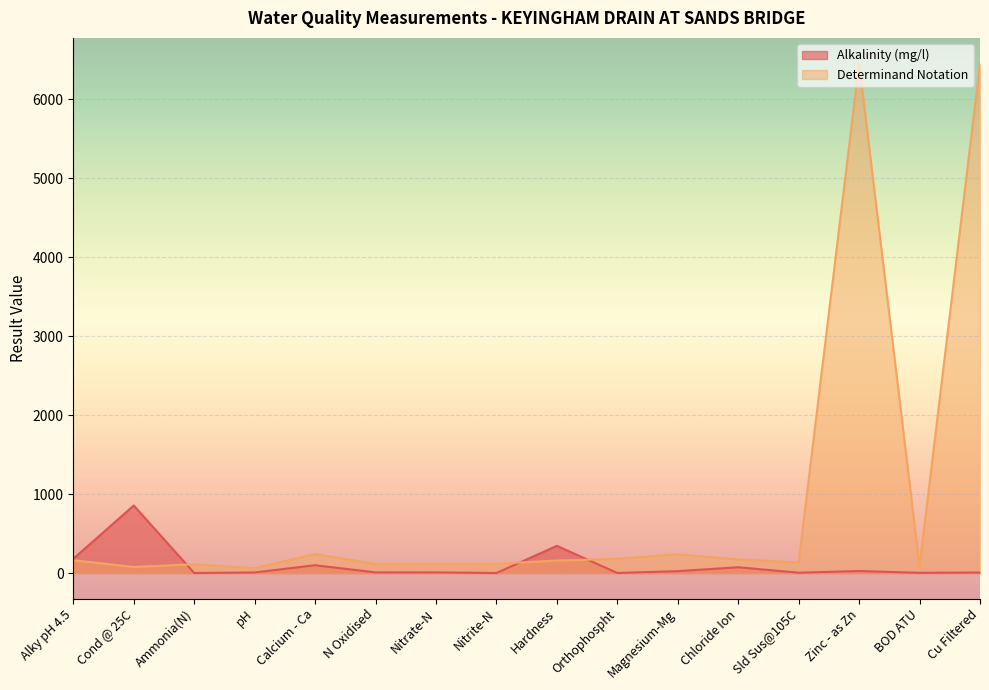

What is the sum of all Determinand Notation values?

14875.0